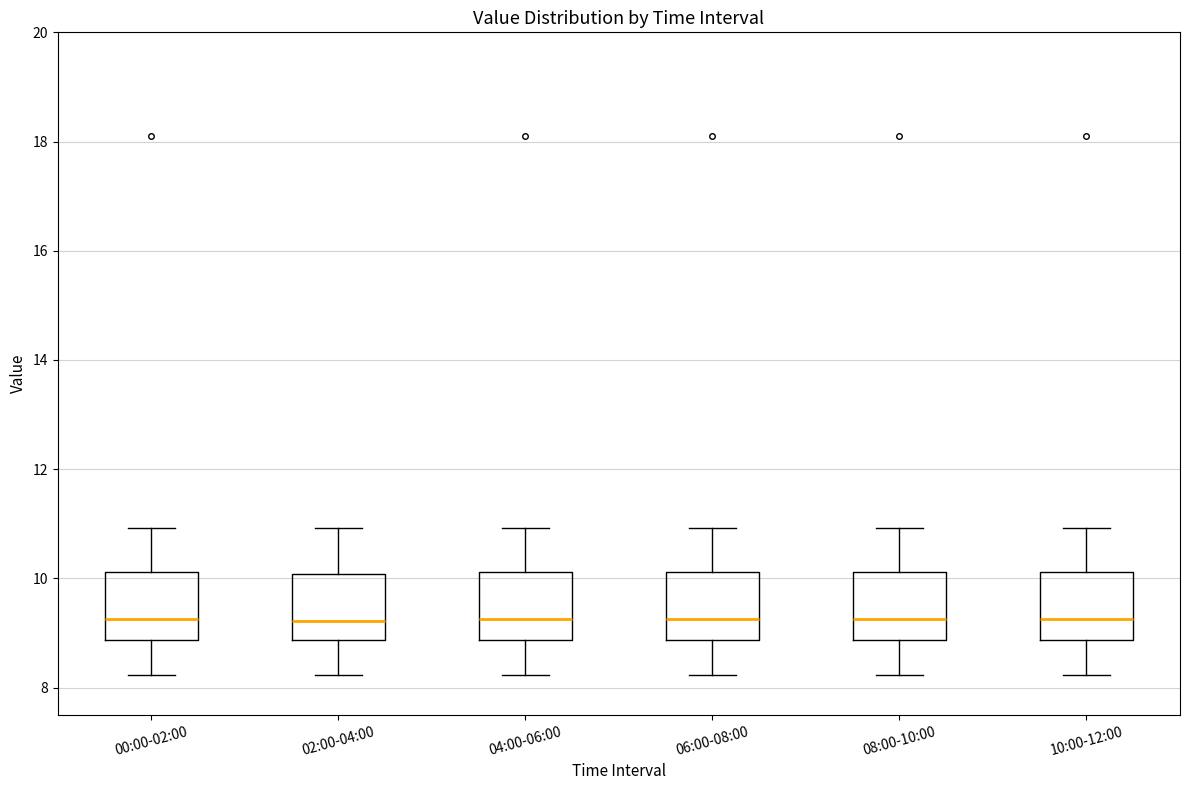

Reading left to right, read every box against the y-axis: the position of its median line, the range the box covers, and the ends of its whiskers. The values are not printed on the chart, so give them approximately, as read against the axis.

00:00-02:00: median 9.2, box 8.8 to 10.2, whiskers 8.2 to 11.0
02:00-04:00: median 9.2, box 8.8 to 10.0, whiskers 8.2 to 11.0
04:00-06:00: median 9.2, box 8.8 to 10.2, whiskers 8.2 to 11.0
06:00-08:00: median 9.2, box 8.8 to 10.2, whiskers 8.2 to 11.0
08:00-10:00: median 9.2, box 8.8 to 10.2, whiskers 8.2 to 11.0
10:00-12:00: median 9.2, box 8.8 to 10.2, whiskers 8.2 to 11.0